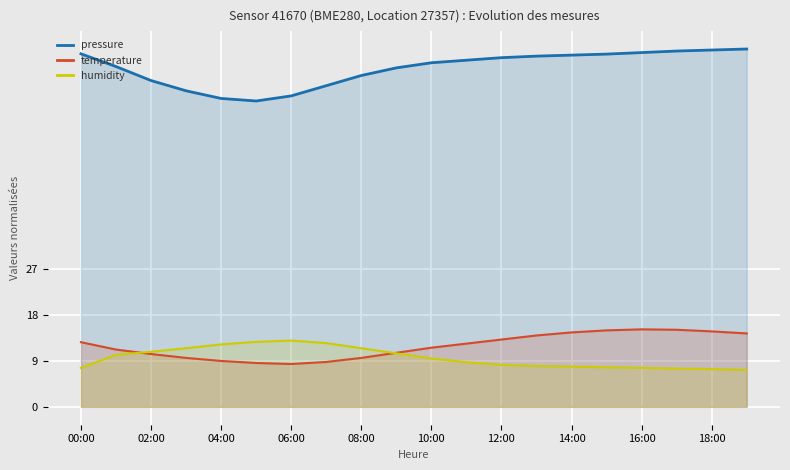

Which series changed the most between 04:00 and 16:00?

pressure